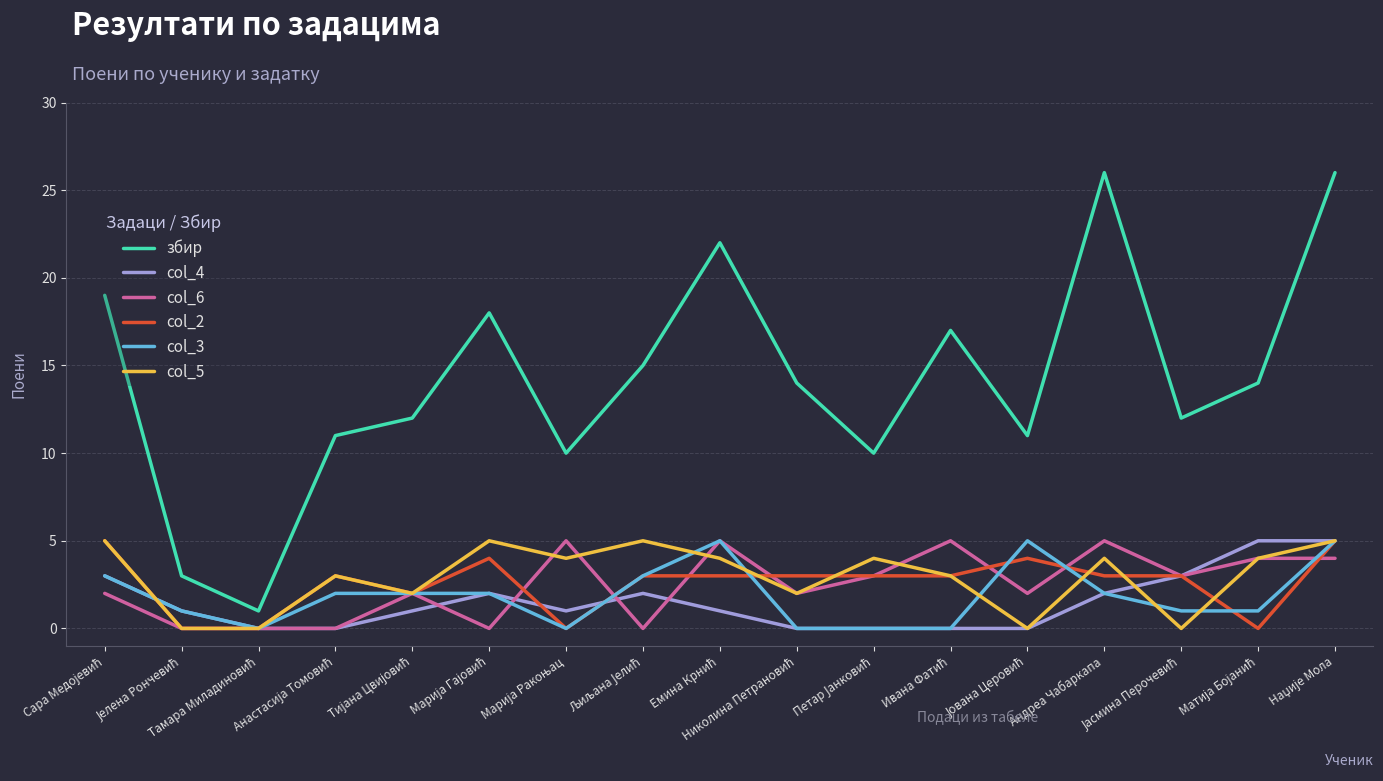

The value of col_6 at Андреа Чабаркапа is 3. True or false?

False